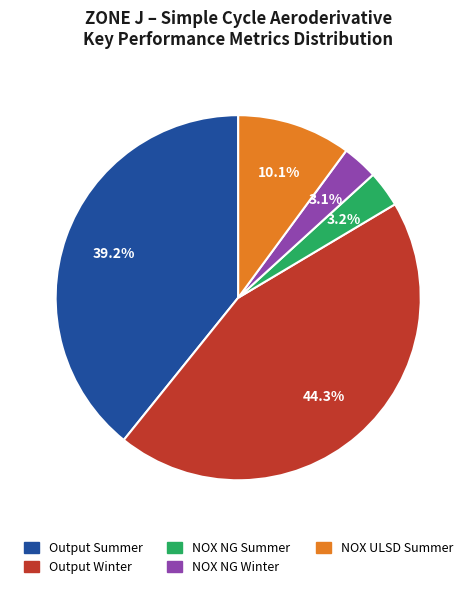

Does any single category account for the majority?

No